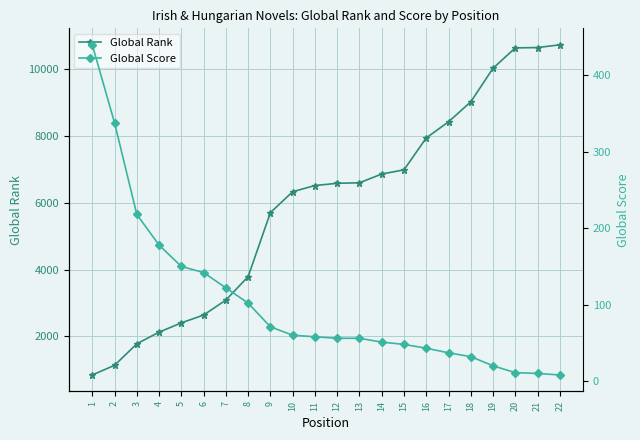

Reading left to right, what are all the values shown in this chart?

Global Rank: 842	1131	1775	2124	2403	2636	3086	3787	5705	6330	6516	6582	6598	6860	6985	7941	8424	9022	10029	10637	10648	10729
Global Score: 440	338	218	178	150	142	122	102	71	60	58	56	56	51	48	43	37	32	20	11	10	8